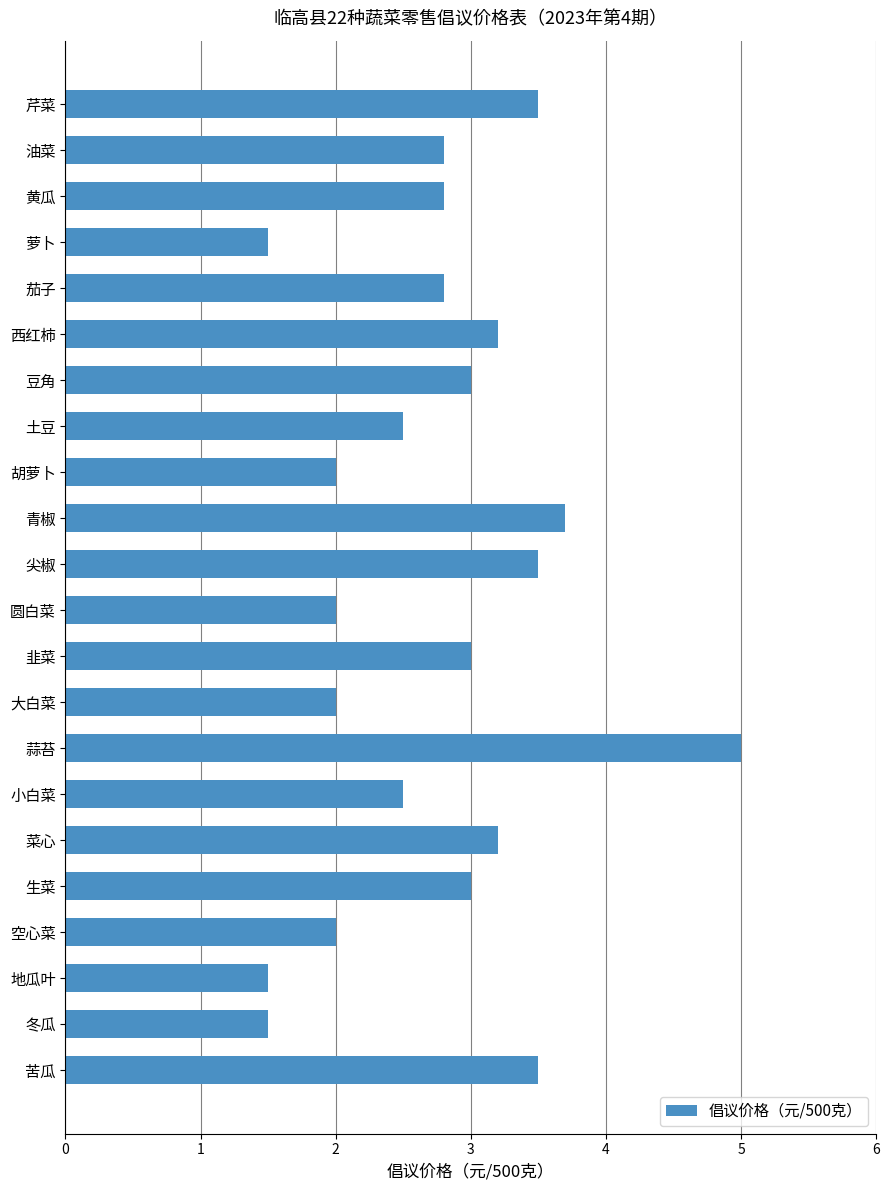

True or false: the data shows 3.0 at 豆角.

True